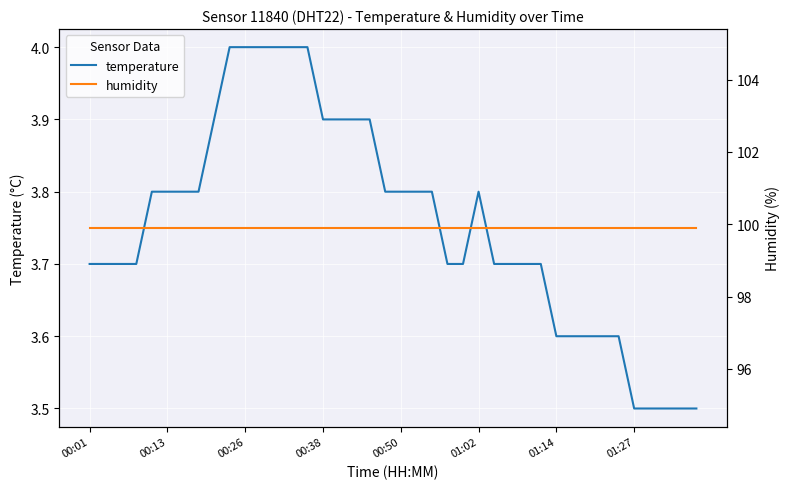

What is the average value of the temperature series?

3.8